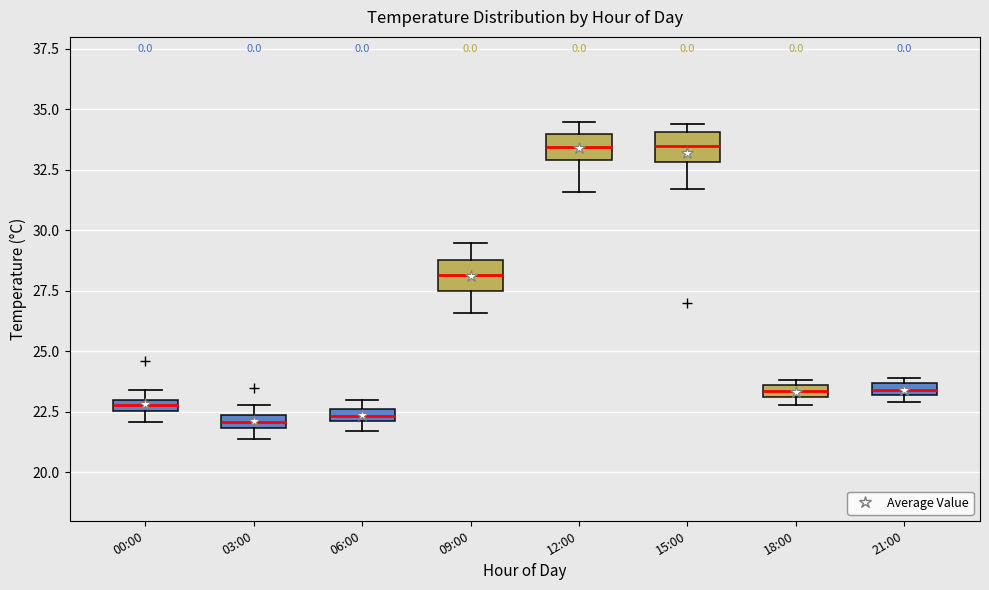

Where is the upper edge of the box for 06:00 on the y-axis? The values are not printed on the chart, so give them approximately, as read against the axis.

22.5